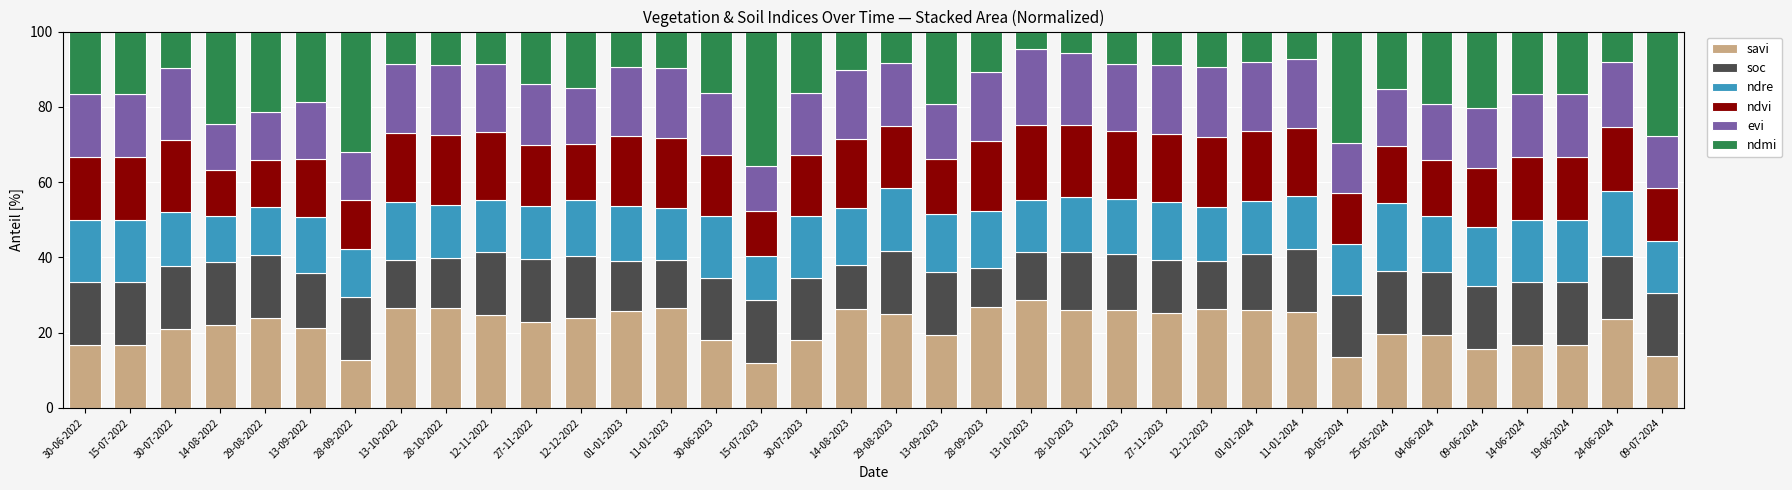

What is the total value across all series at 15-07-2022?

100.0